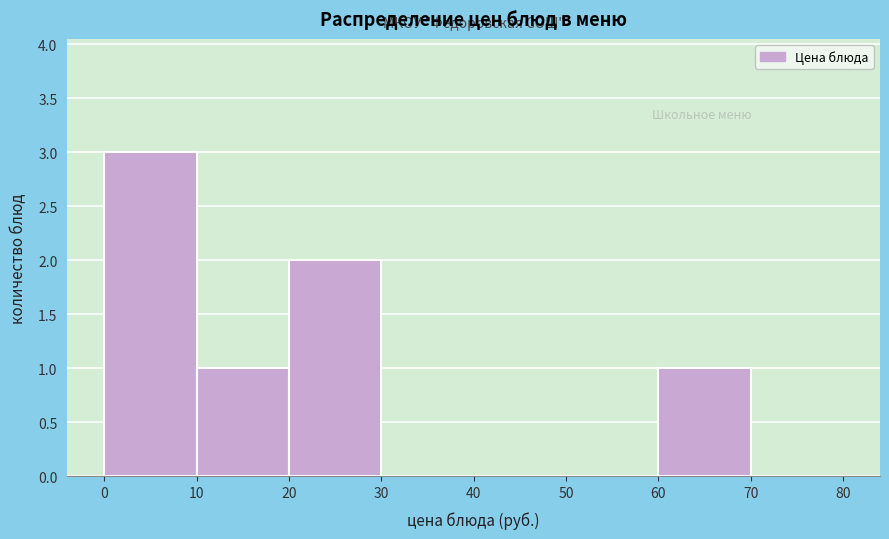

Reading left to right, transcribe this chart: for each bar, give the range it covers on the x-axis and its height. The values are not printed on the chart, so give them approximately, as read against the axis.

0 to 10: 3
10 to 20: 1
20 to 30: 2
30 to 40: 0
40 to 50: 0
50 to 60: 0
60 to 70: 1
70 to 80: 0